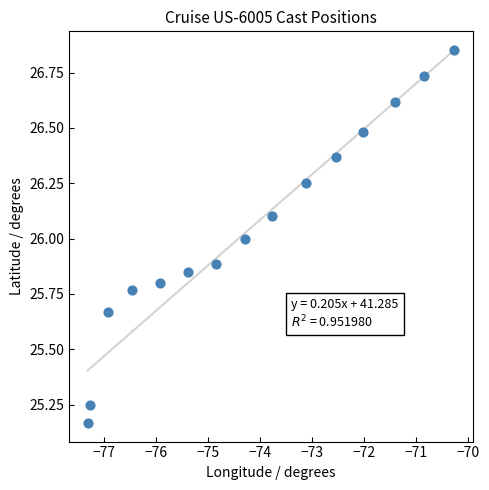

What is the range of Y values (max minus min)?

1.7